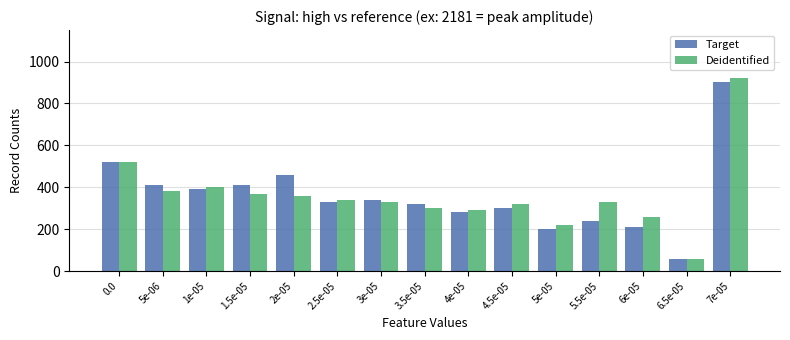

The value of Deidentified at 7e-05 is 920. True or false?

True